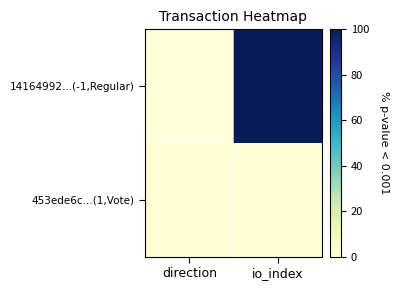

At how many categories does at least one series exceed 23?

1